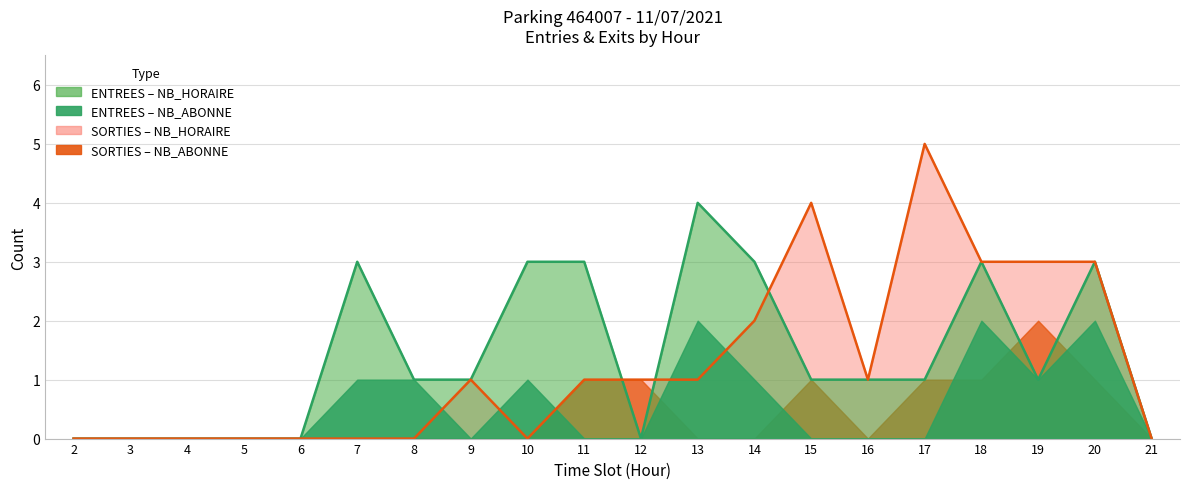

True or false: ENTREES_NB_ABONNE and SORTIES_NB_ABONNE cross at least once.

True